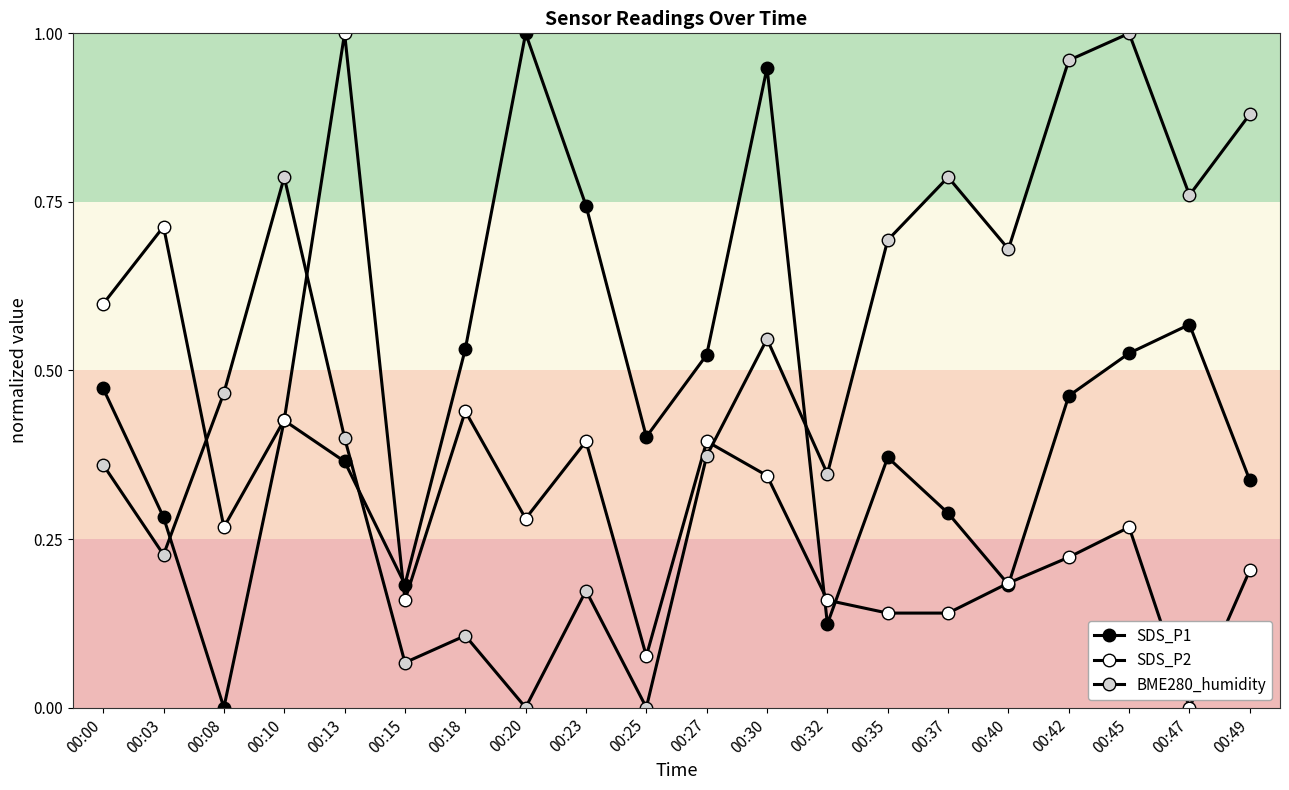

How many positive values does the SDS_P2 series have?

19